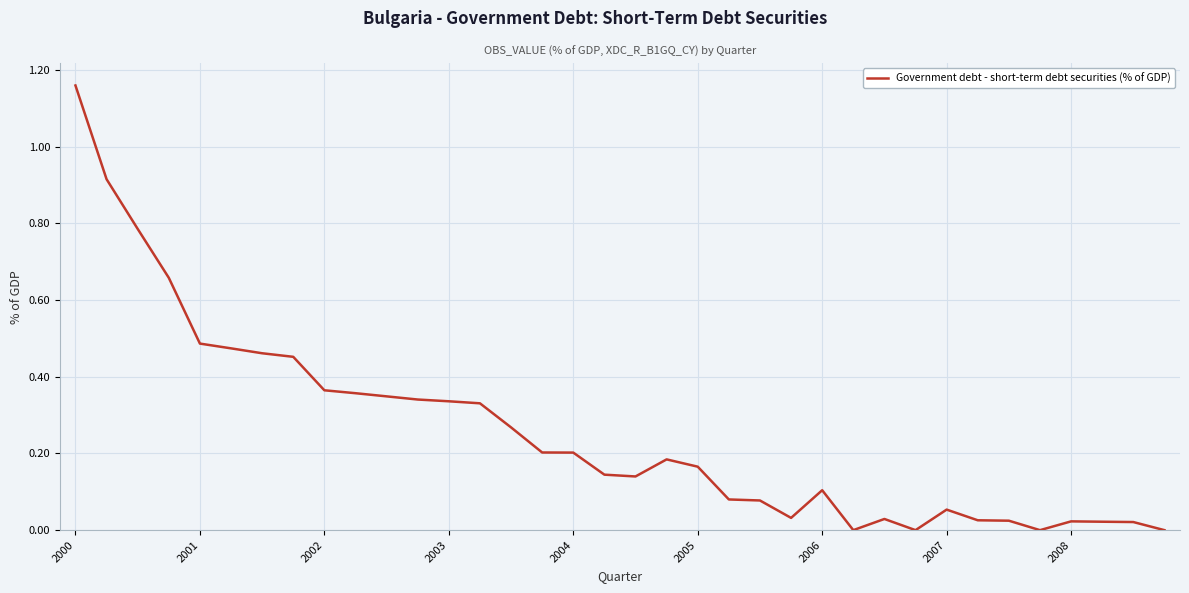

Count the number of data series in this chart.

1